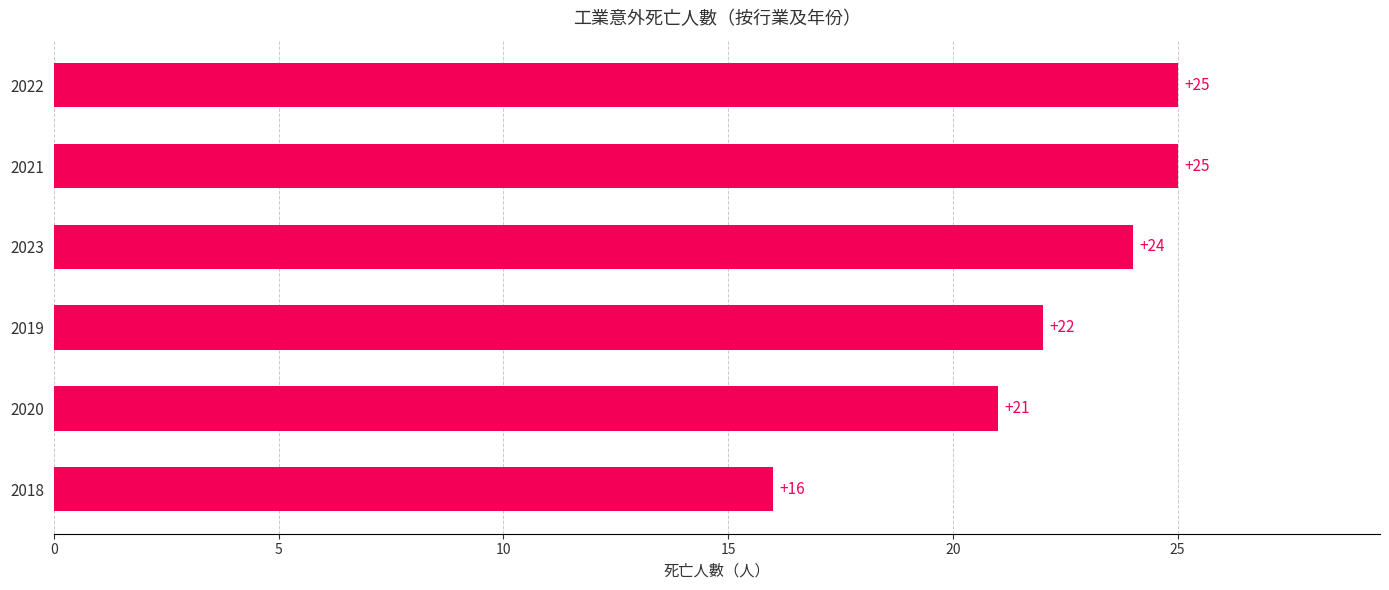

What is the ratio of the value at 2021 to the value at 2019?

1.1